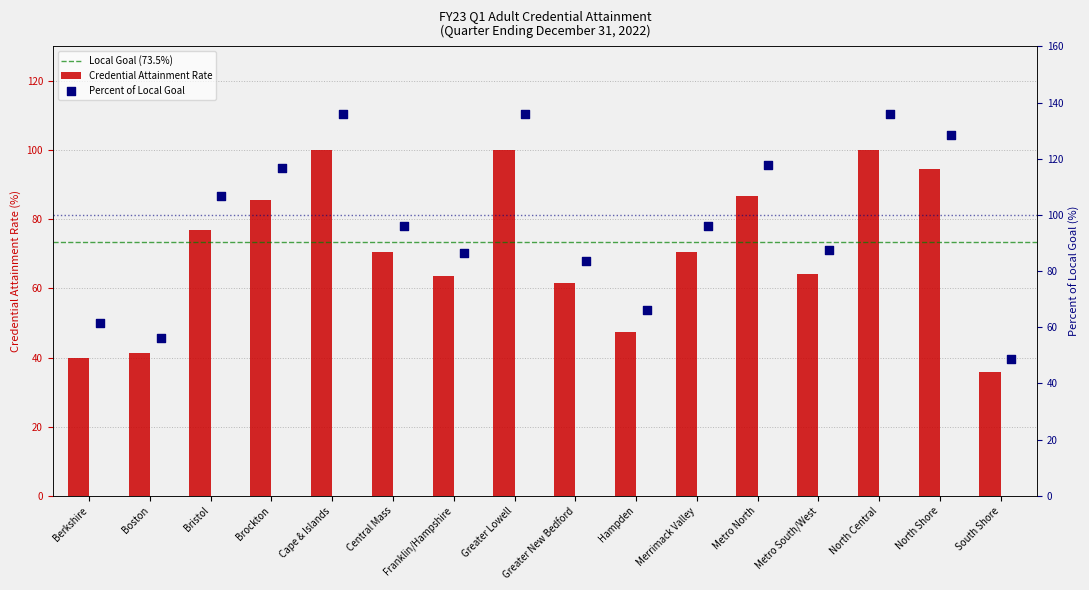

Which series contains the lowest Y value?

Credential Attainment Rate